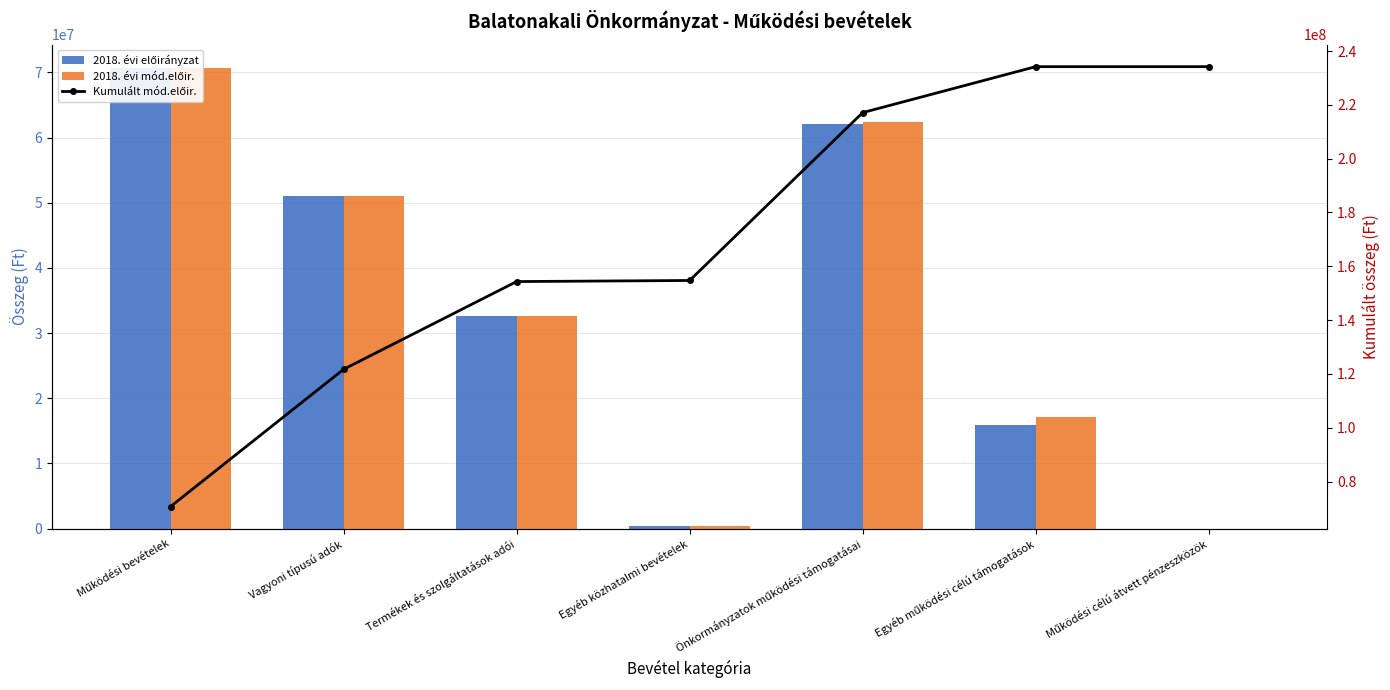

What are all the series names shown in the legend?

2018. évi előirányzat, 2018. évi mód.előir., Kumulált mód.előir.